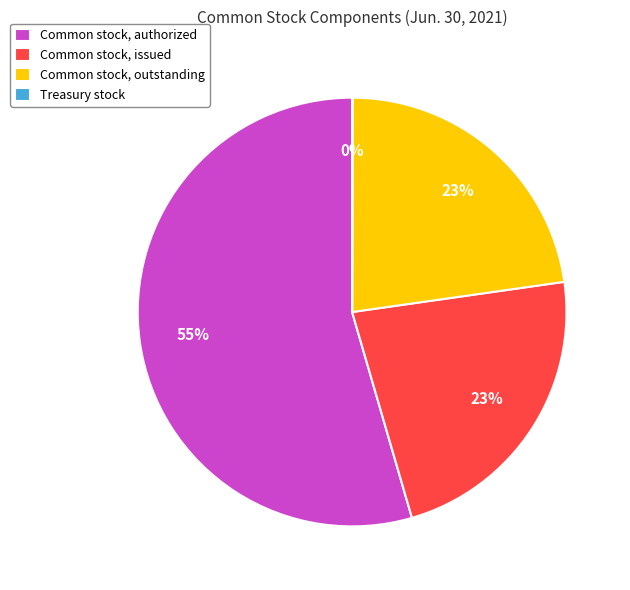

To the nearest percent, what is the difference between the largest and smallest slice percentages?

54%